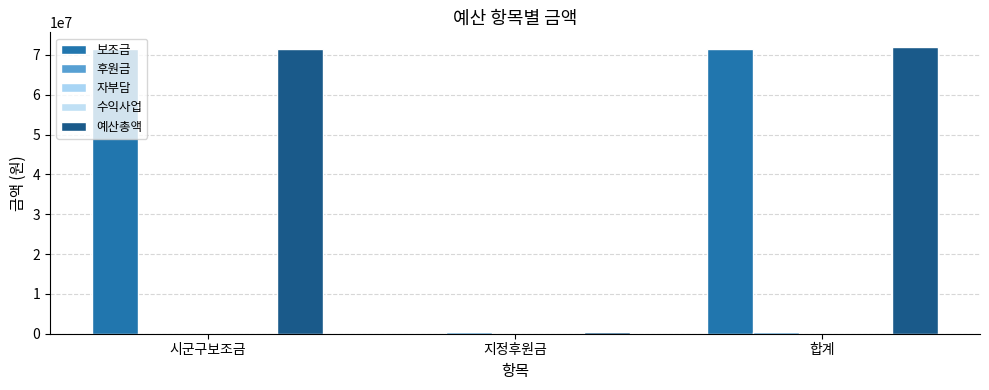

Reading left to right, extract all data points from this chart.

보조금: 시군구보조금=71582200	지정후원금=0	합계=71582200
후원금: 시군구보조금=0	지정후원금=500000	합계=500000
자부담: 시군구보조금=0	지정후원금=0	합계=0
수익사업: 시군구보조금=0	지정후원금=0	합계=0
예산총액: 시군구보조금=71582200	지정후원금=500000	합계=72082200